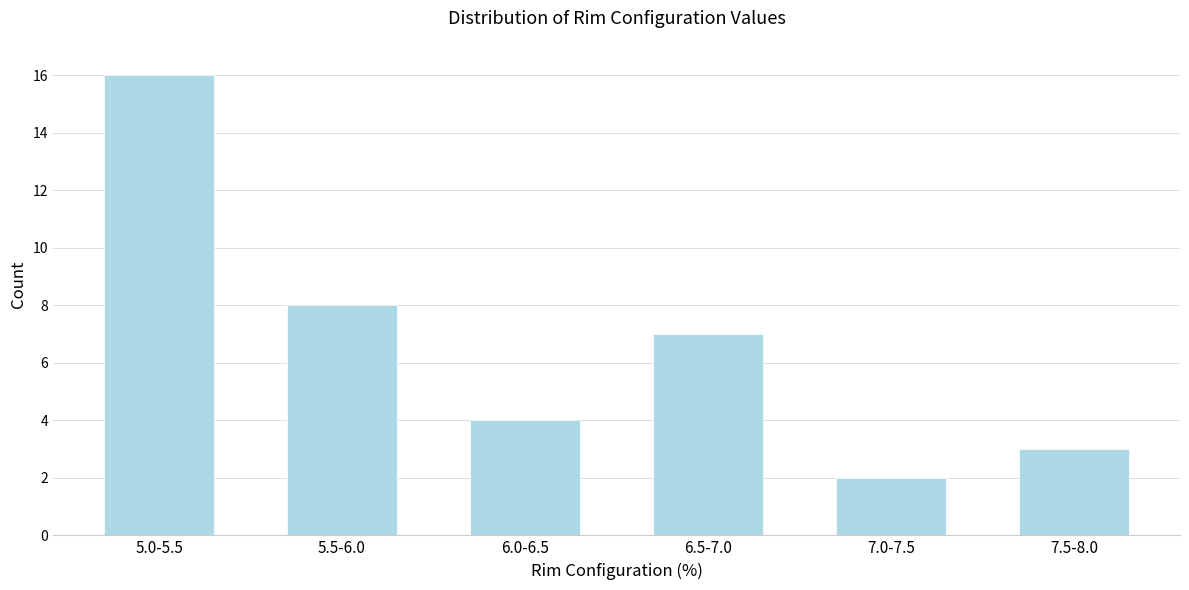

Reading left to right, what are all the values shown in this chart?

16	8	4	7	2	3